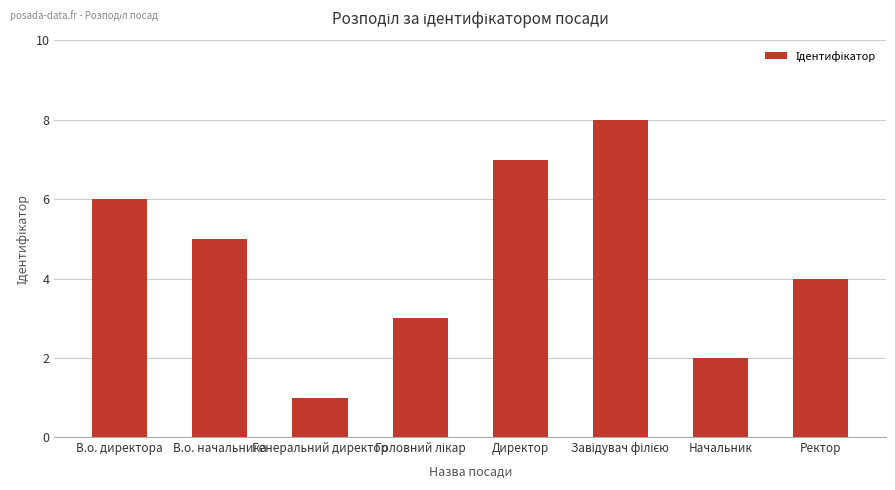

Read the value at Директор.

7